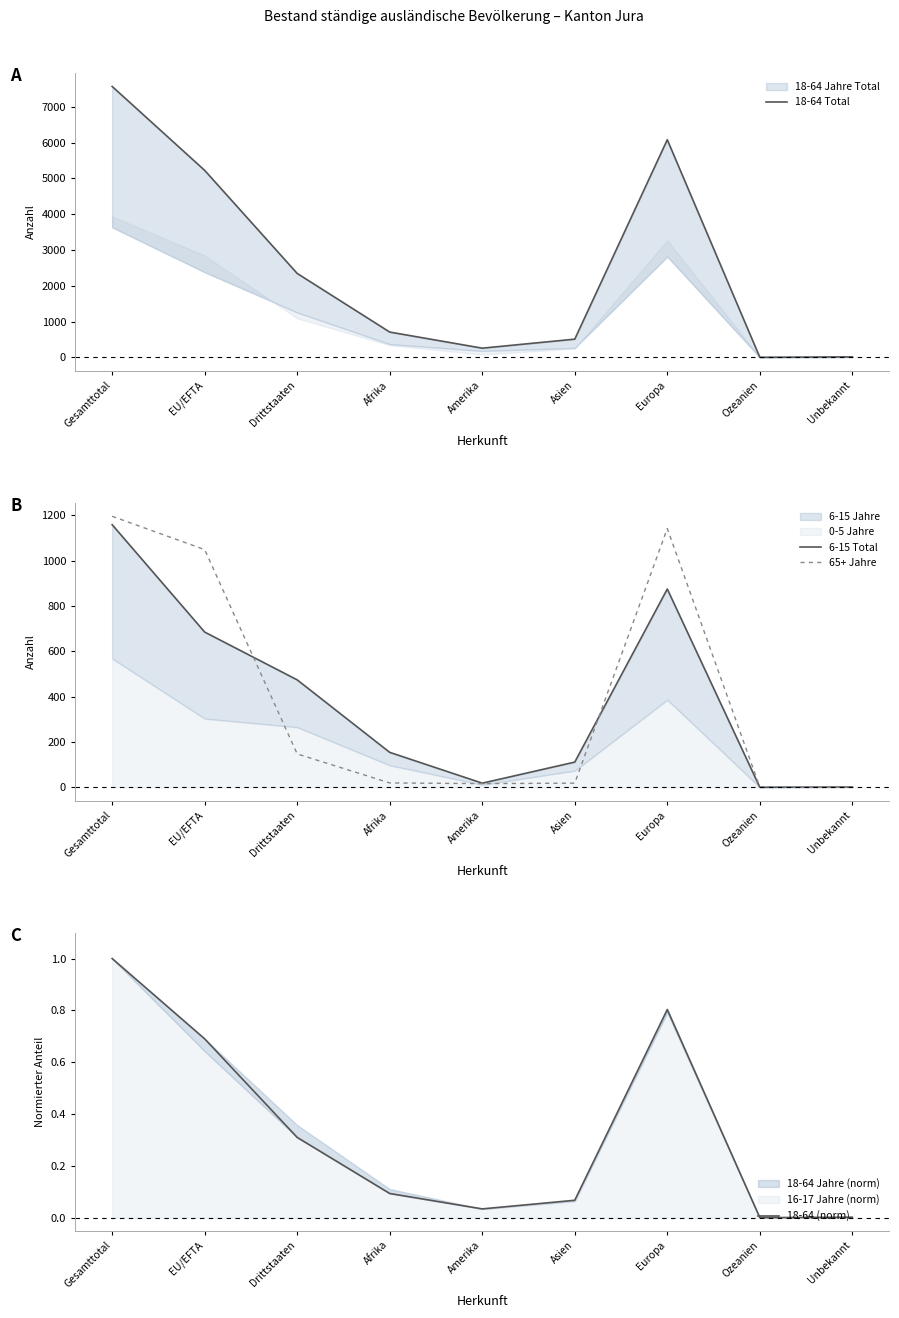

Where is 18-64 (norm) nearest to the value 0?

Ozeanien